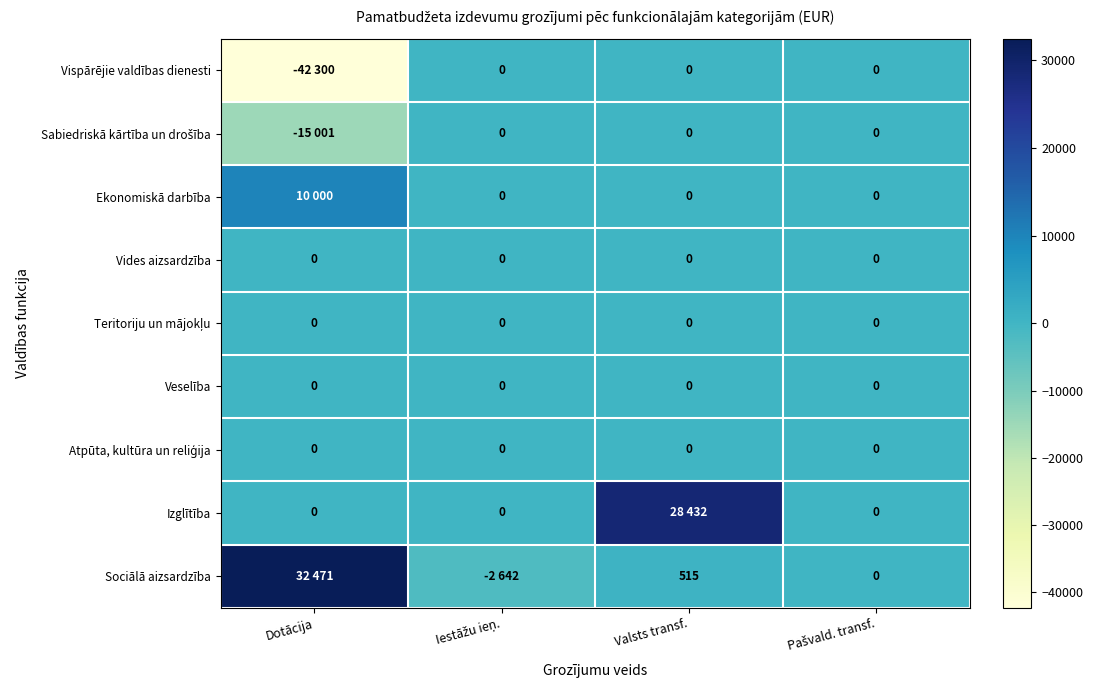

How many categories are shown in the chart?

4